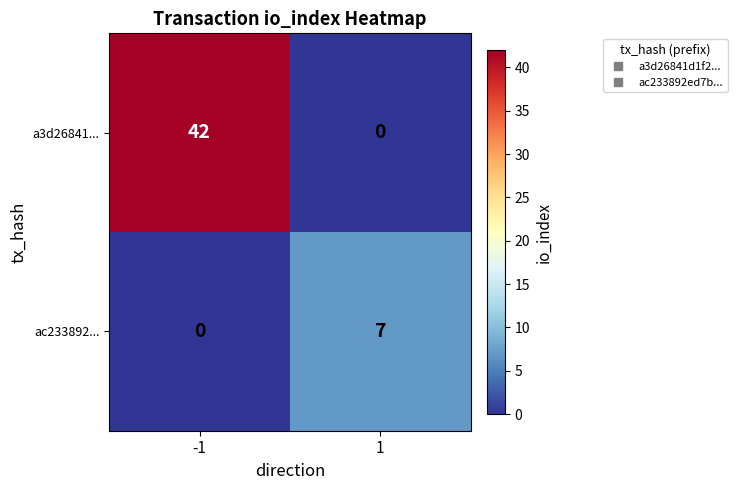

Which series has the widest spread of values?

a3d26841...